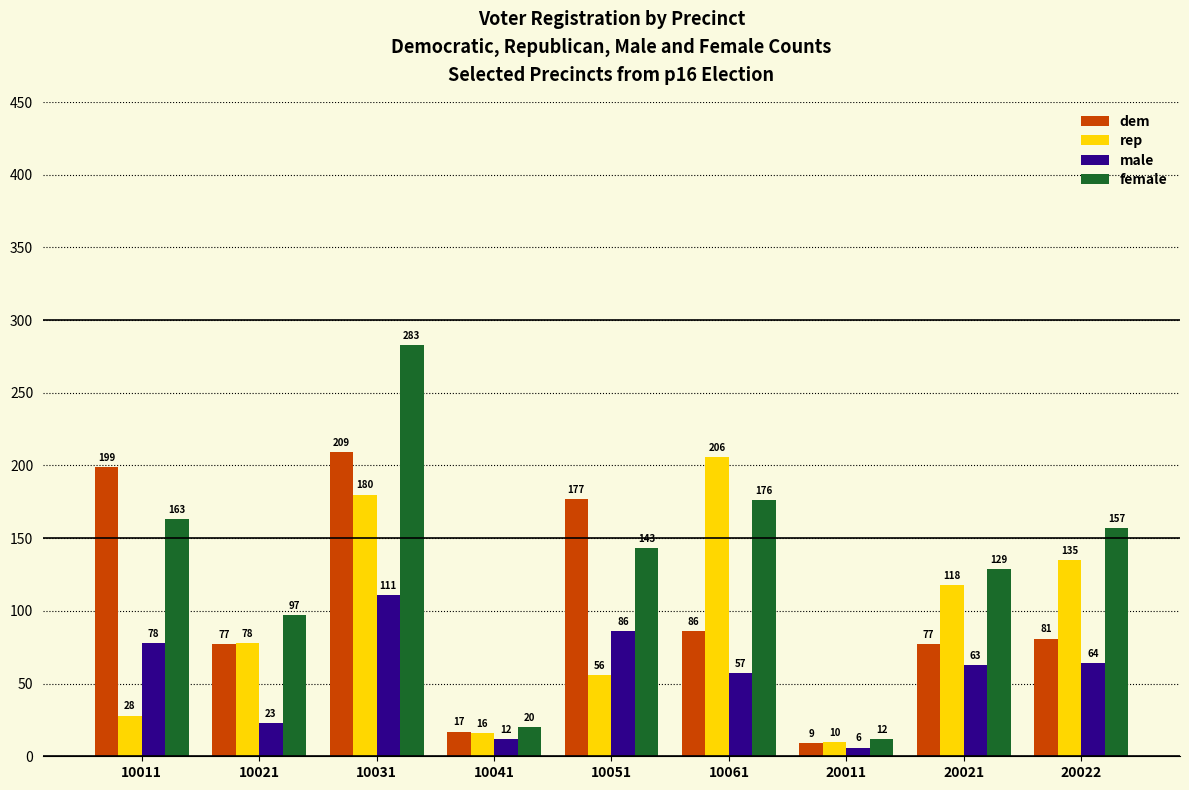

What is the value of the dem bar at the 3rd from the left?

209